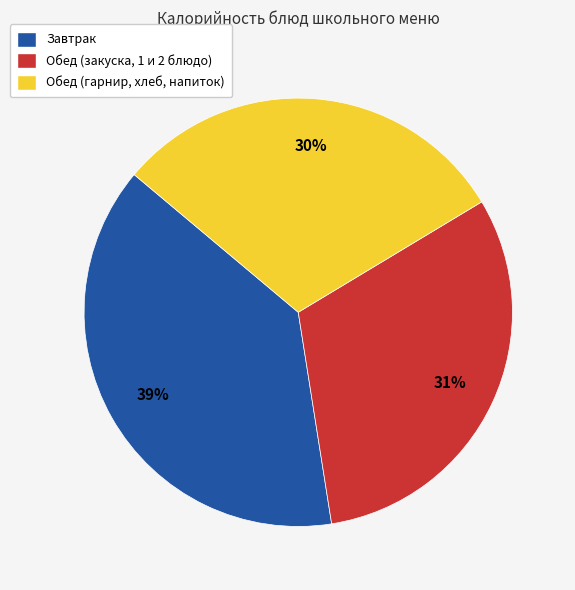

Is there any slice that represents more than half of the pie?

No